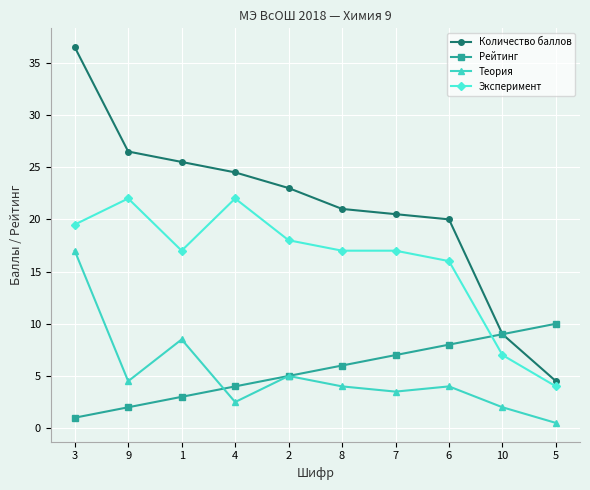

Does the chart have visible grid lines?

Yes